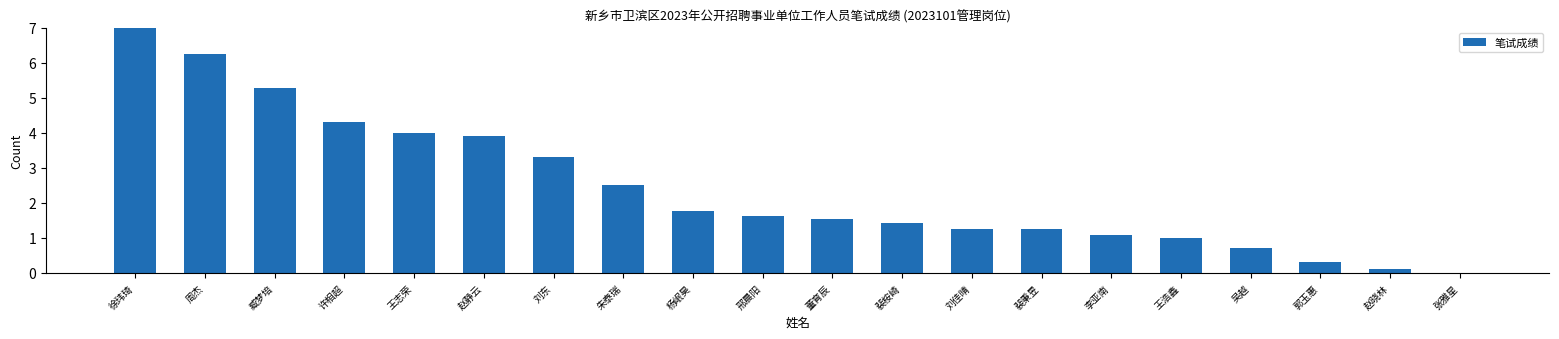

True or false: the data shows 1.3 at 裴秉昱.

True